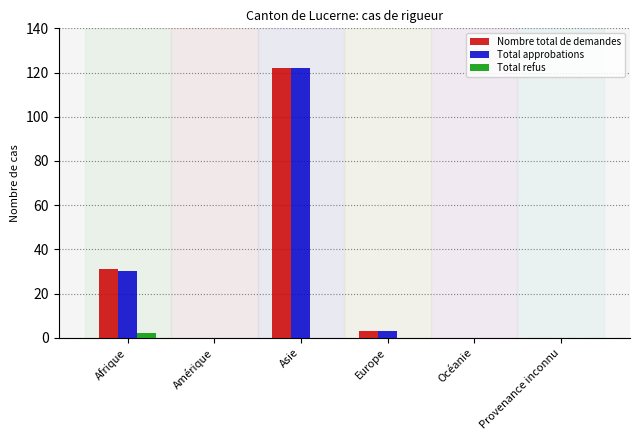

Reading left to right, transcribe all the data shown in this chart.

Nombre total de demandes: 31	0	122	3	0	0
Total approbations: 30	0	122	3	0	0
Total refus: 2	0	0	0	0	0